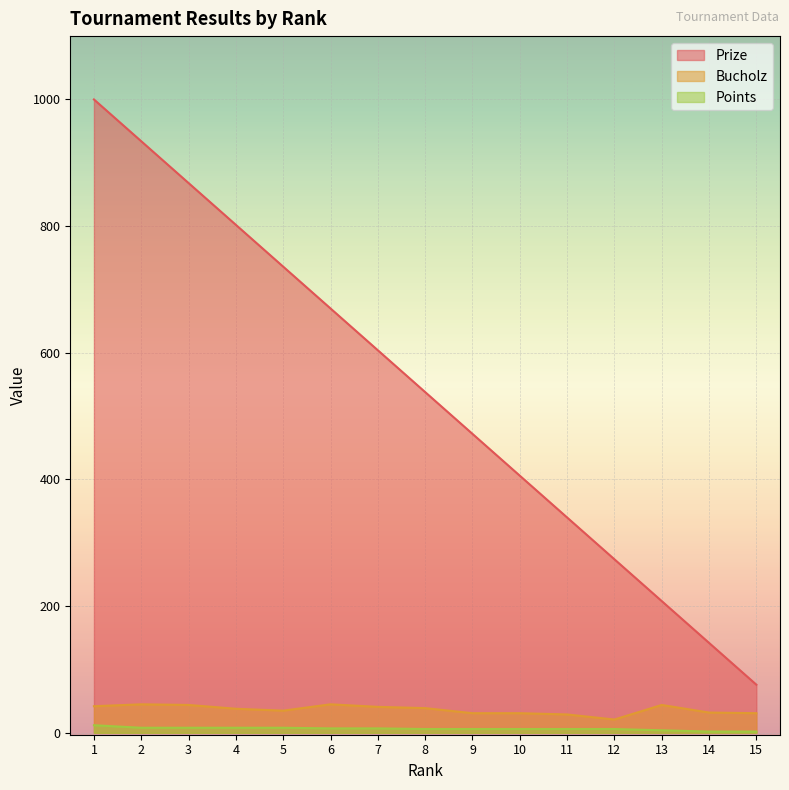

What is the sum of the Prize values at 10 and 15?

482